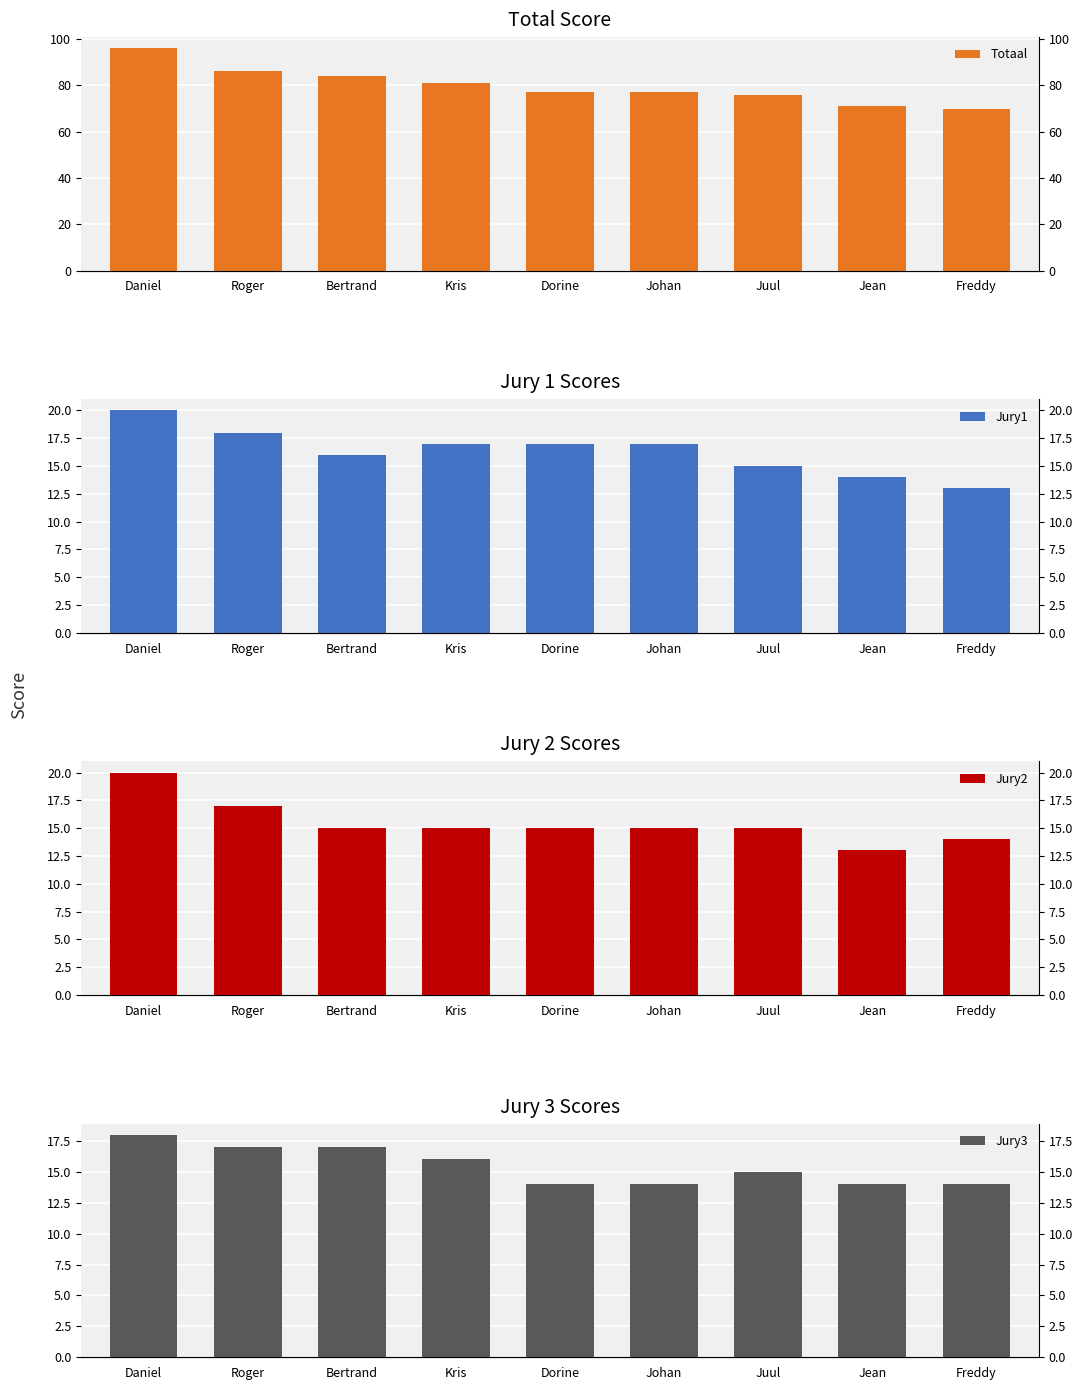

Is it true that Jury2 equals 21 at Bertrand?

False